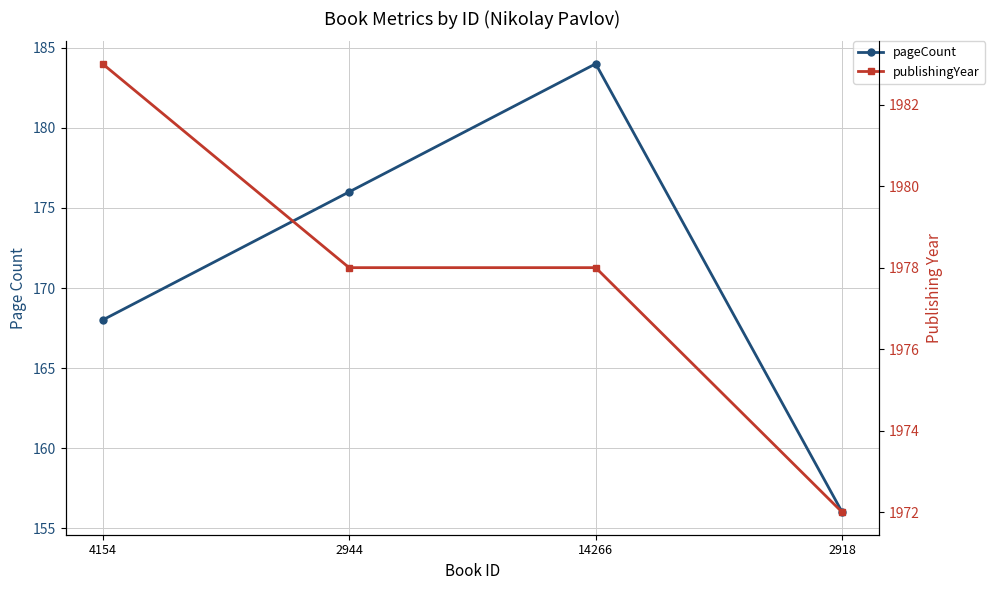

List the series in order of their overall mean, lowest first.

pageCount, publishingYear